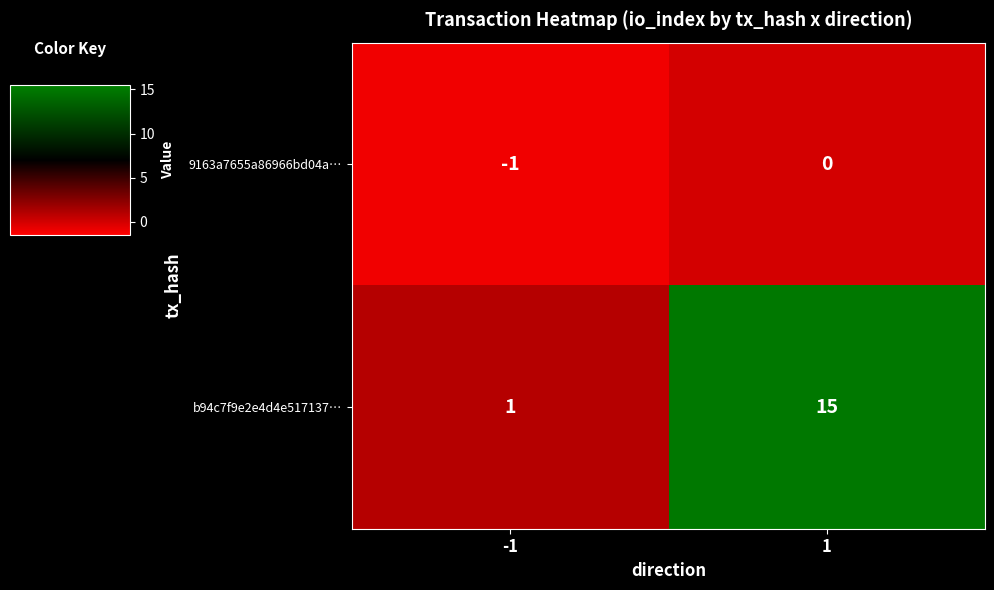

Reading left to right, extract all data points from this chart.

9163a7655a86966bd04a…: -1	0
b94c7f9e2e4d4e517137…: 1	15